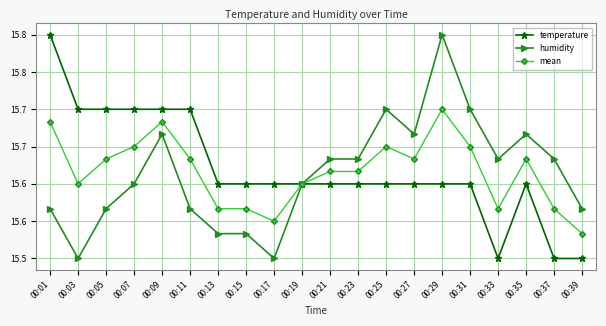

True or false: humidity and temperature intersect in this chart.

False